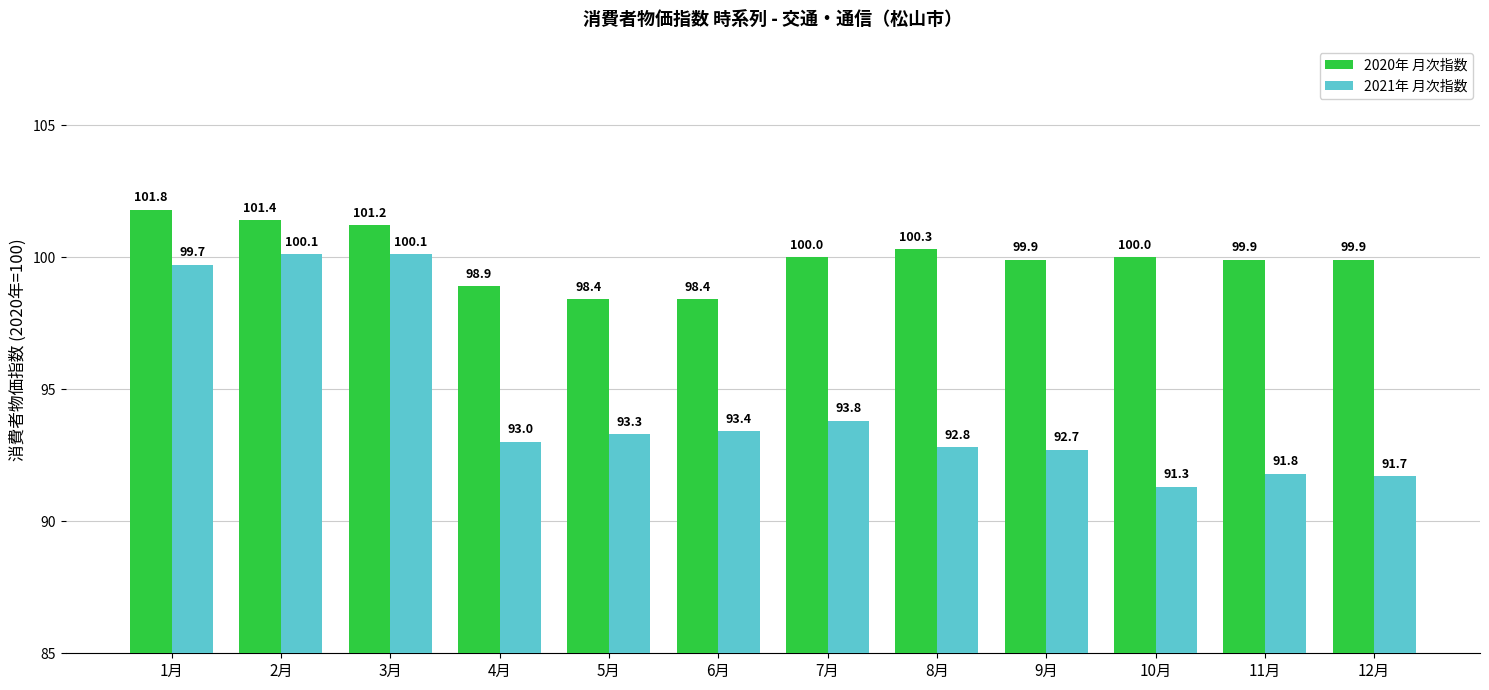

Which series has the largest total across all categories?

2020年 月次指数